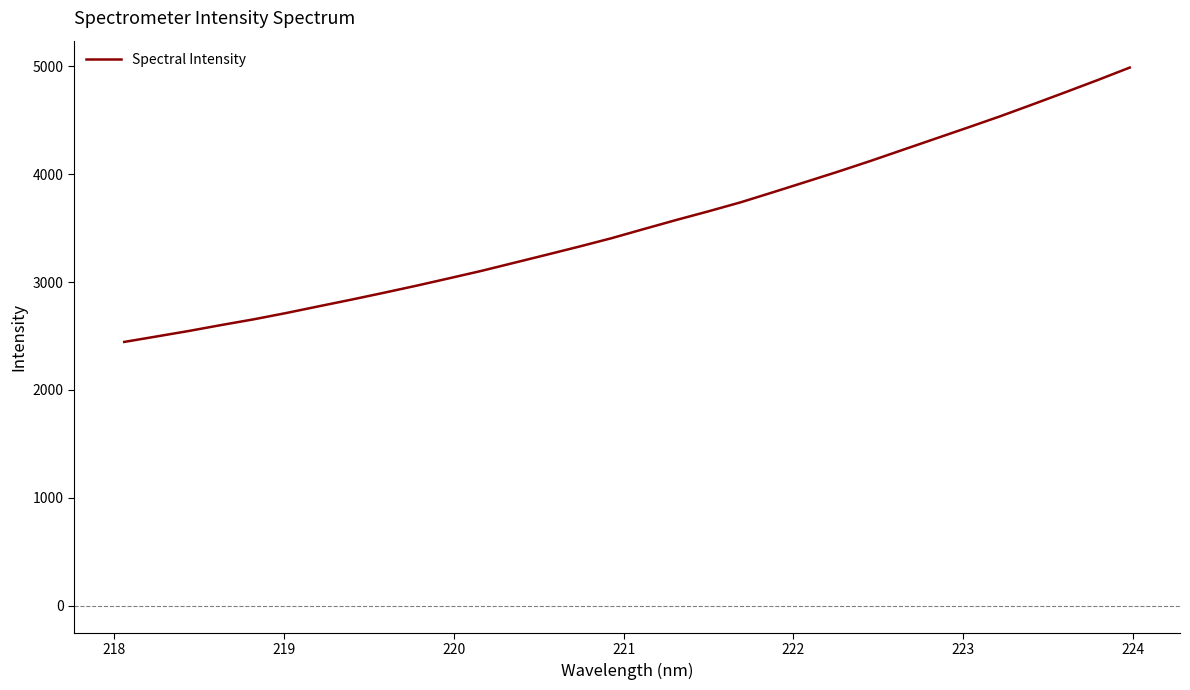

What is the greatest value displayed?

4986.7